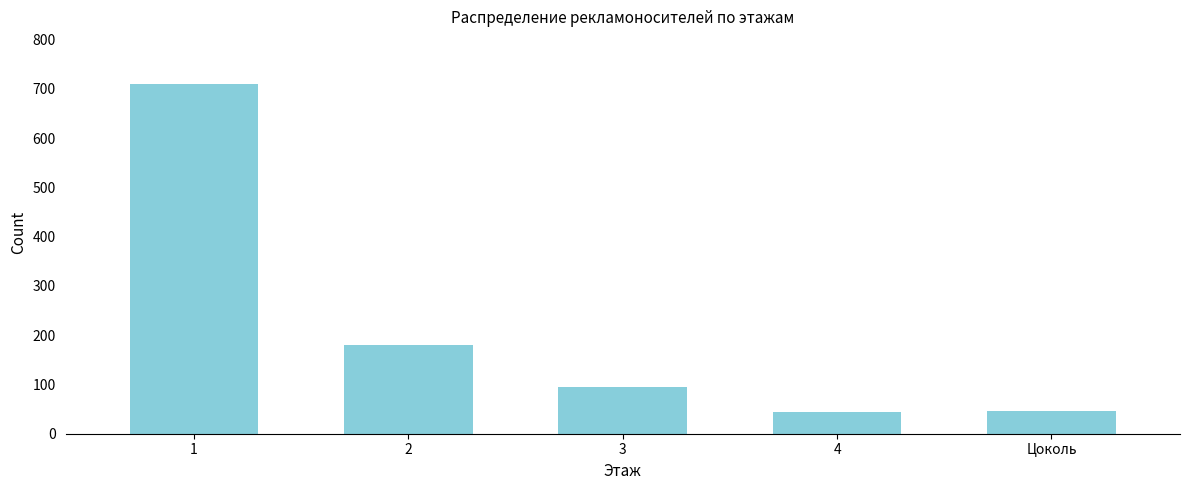

What is the value of the 2nd bar from the left?

180